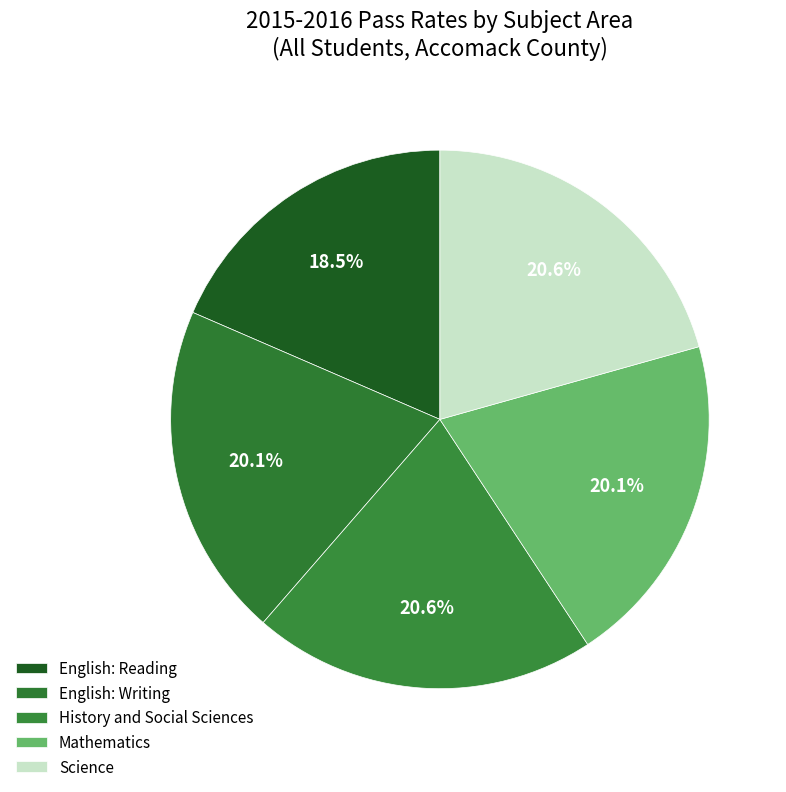

Which has a higher value, Science or History and Social Sciences?

Science